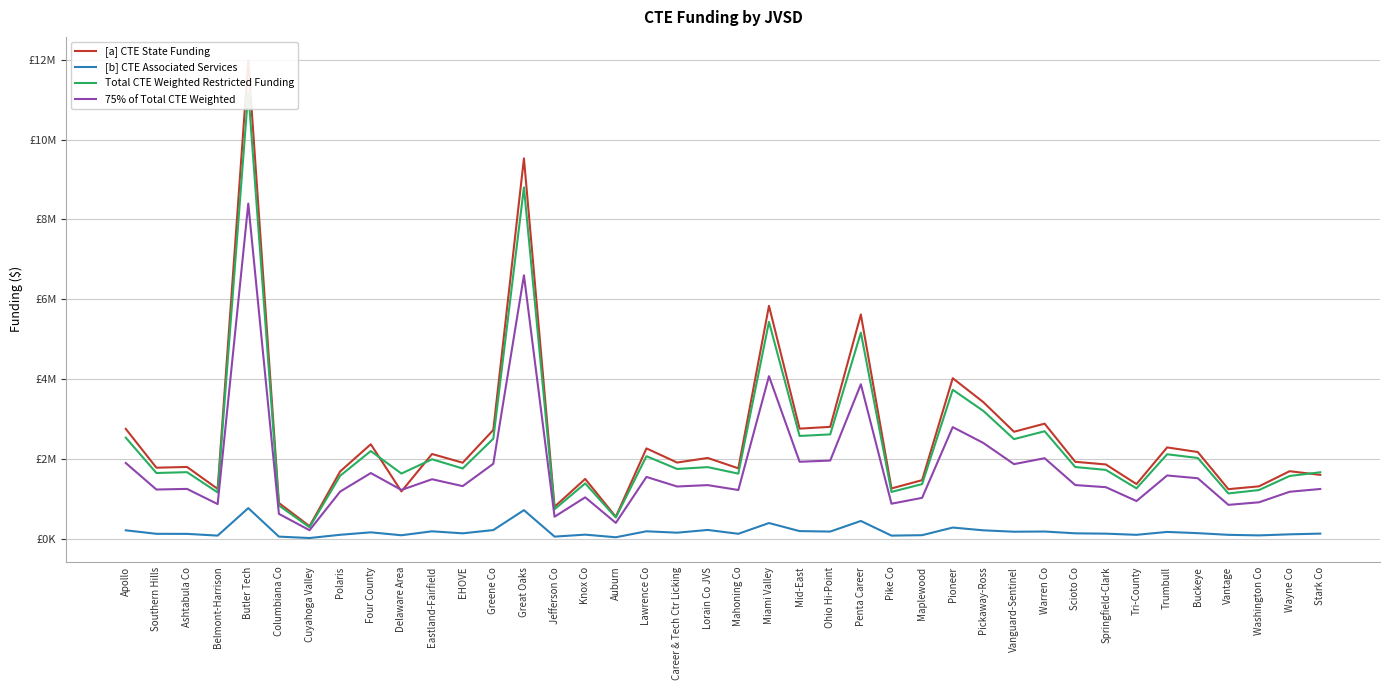

At which label does [a] CTE State Funding first exceed 1916260?

Apollo